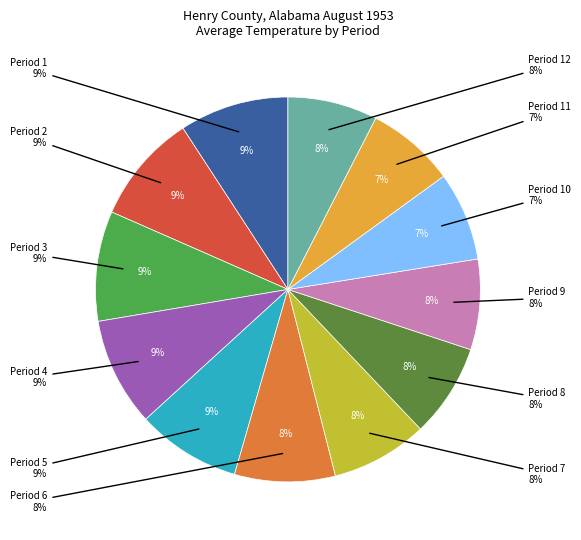

Does any single category account for the majority?

No